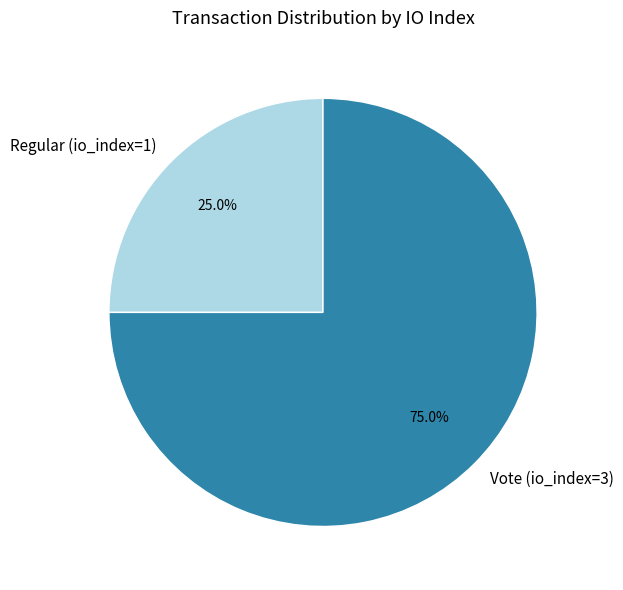

To the nearest percent, what is the combined percentage of Regular (io_index=1) and Vote (io_index=3)?

100%